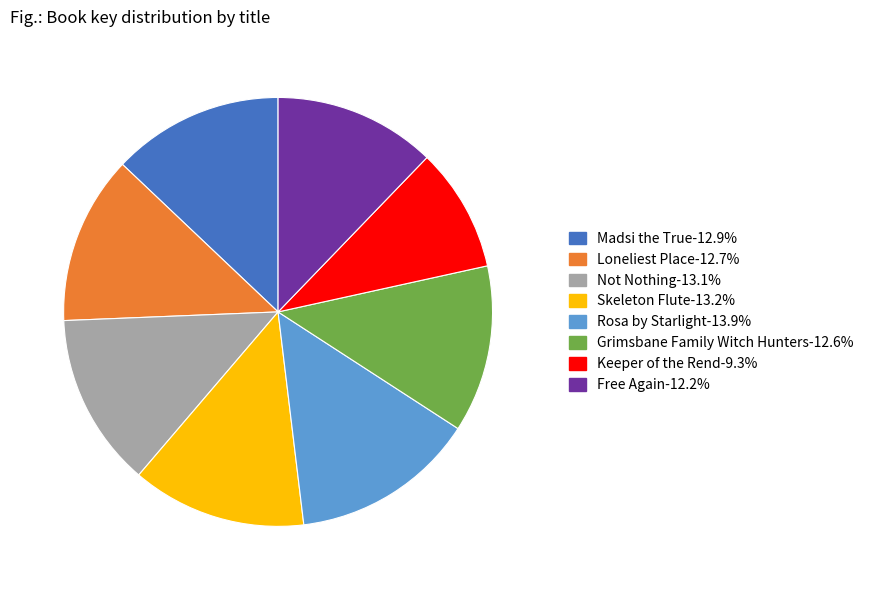

Does Loneliest Place represent more than half of the total?

No